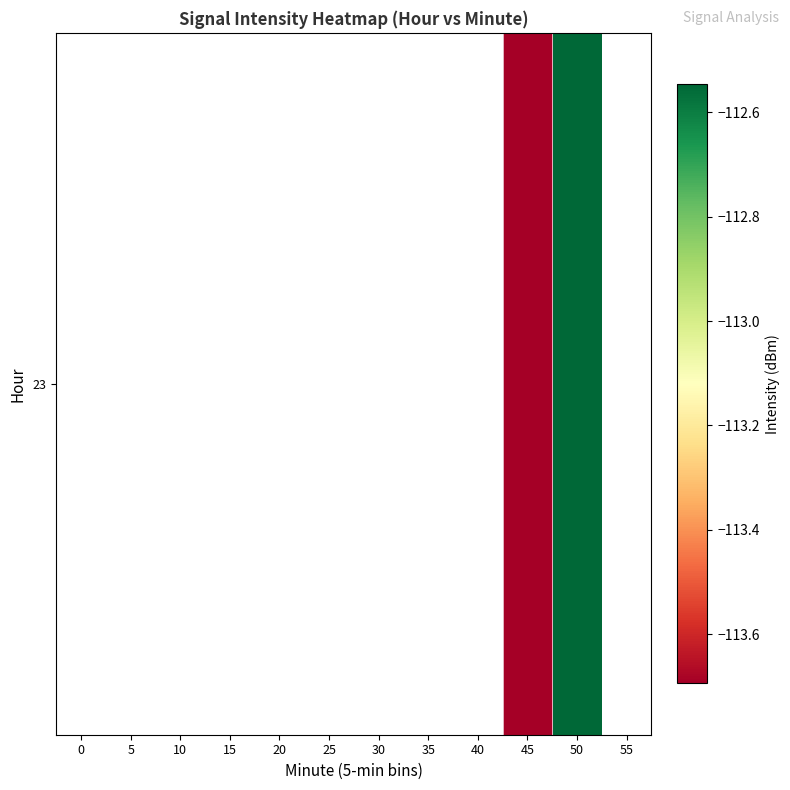

Which label corresponds to the largest value in the chart?

50